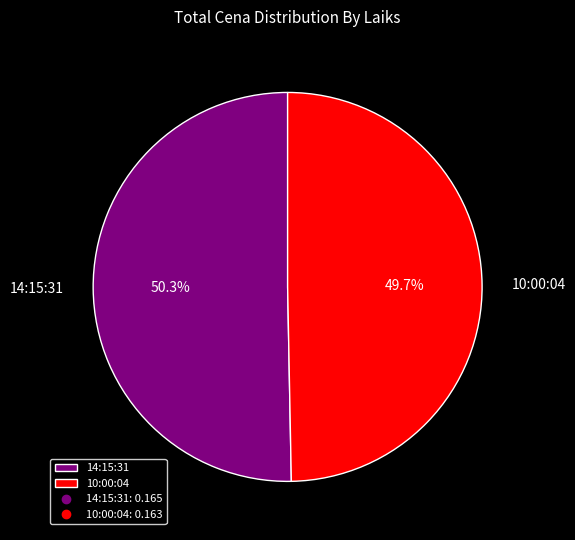

Which slice is the smallest?

10:00:04